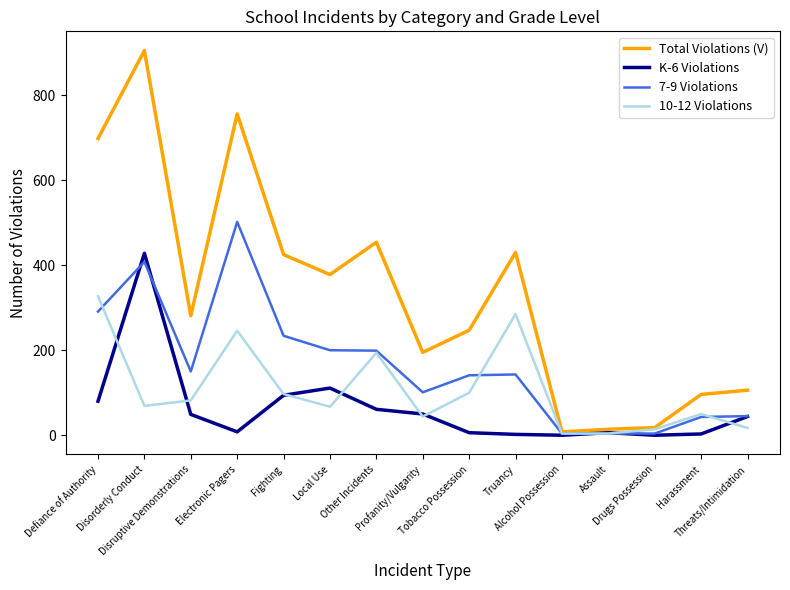

How many lines are shown in the chart?

4